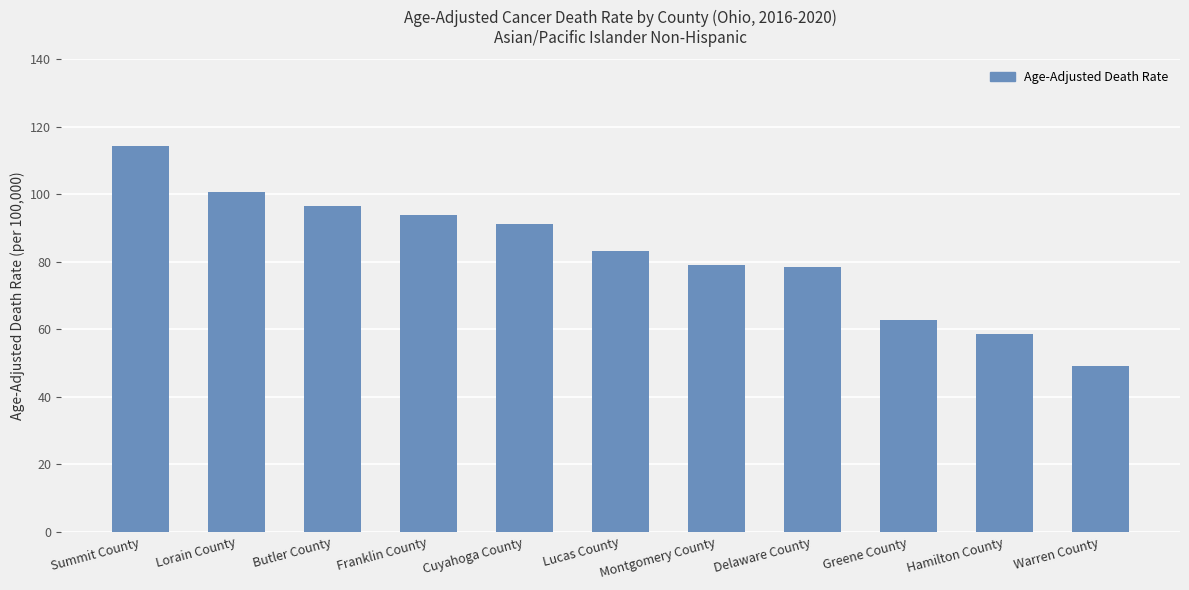

What is the difference between the values at Lorain County and Franklin County?

6.7